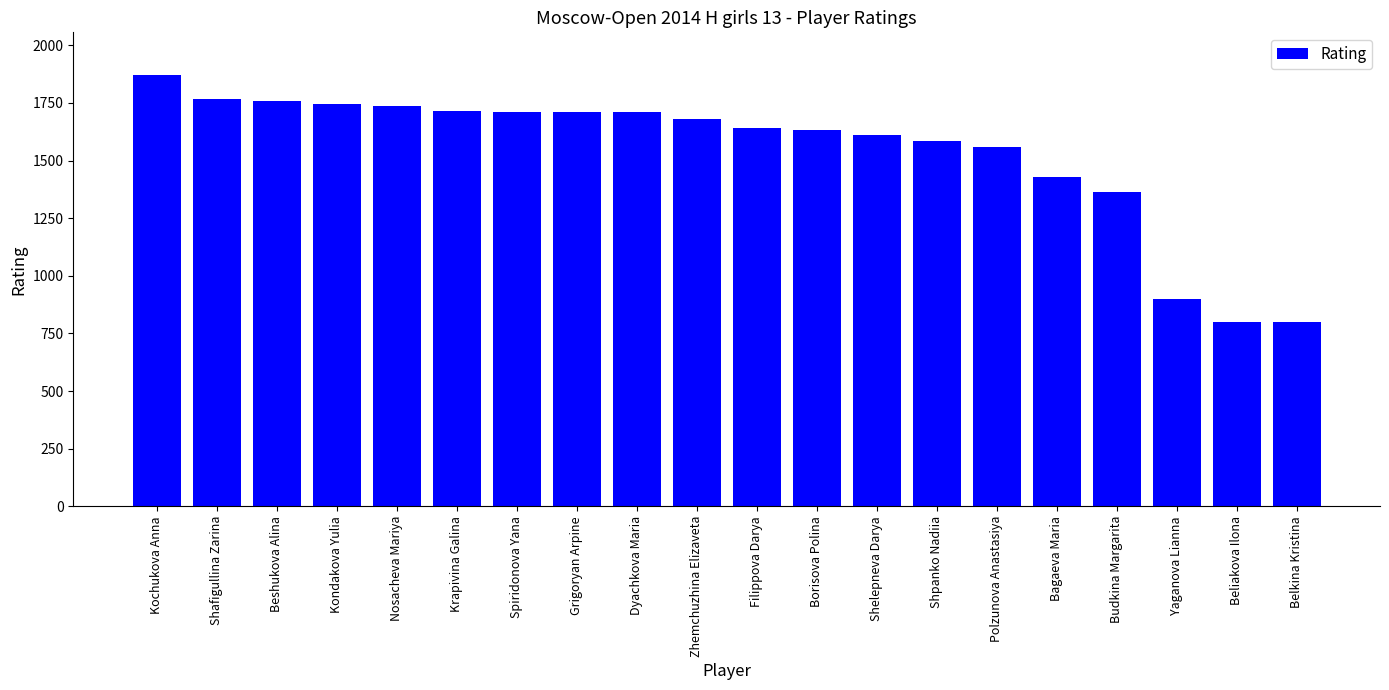

What is the label of the 1st bar from the right?

Belkina Kristina